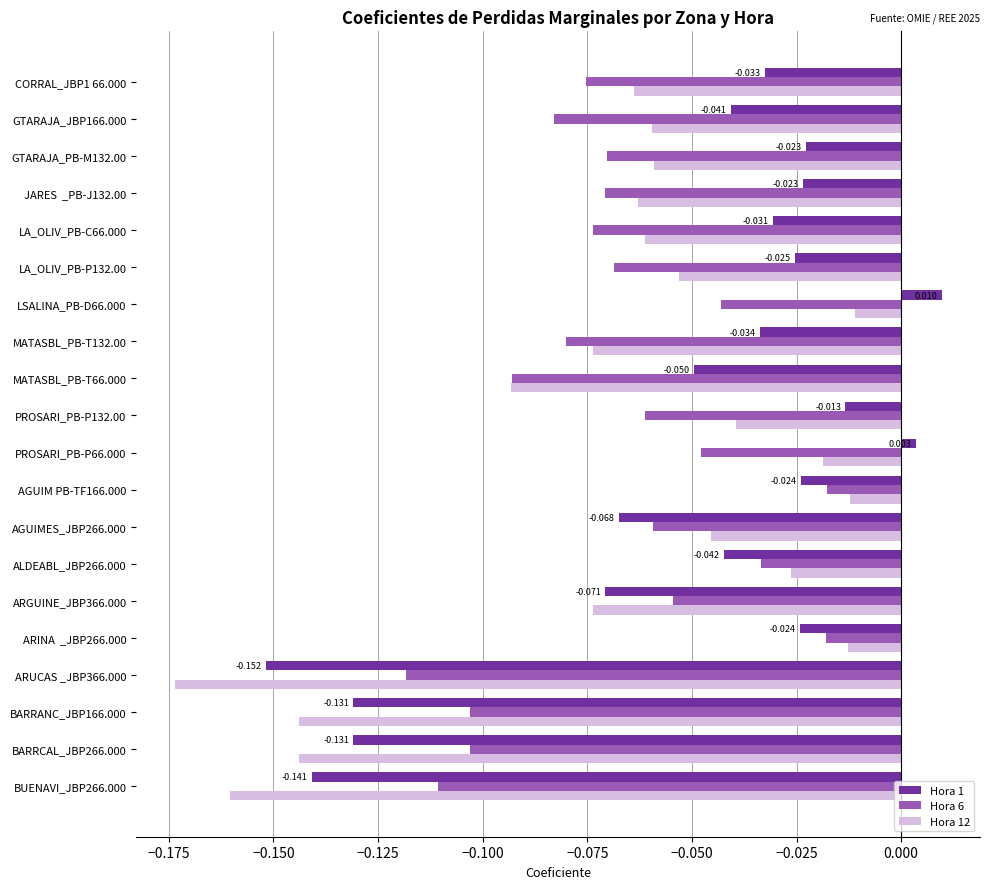

How many data points in Hora 1 are less than 0?

18